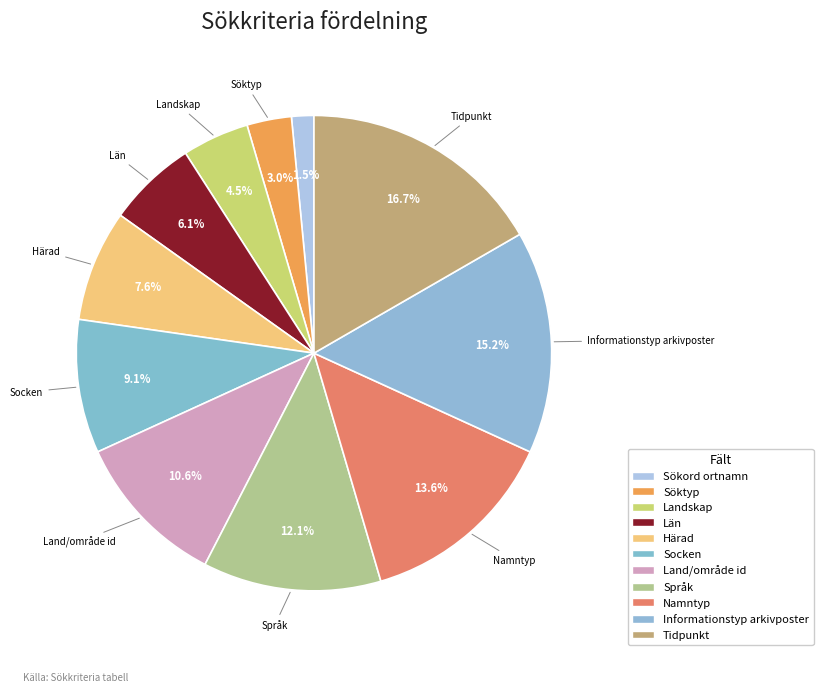

To the nearest percent, what is the average slice percentage?

9%